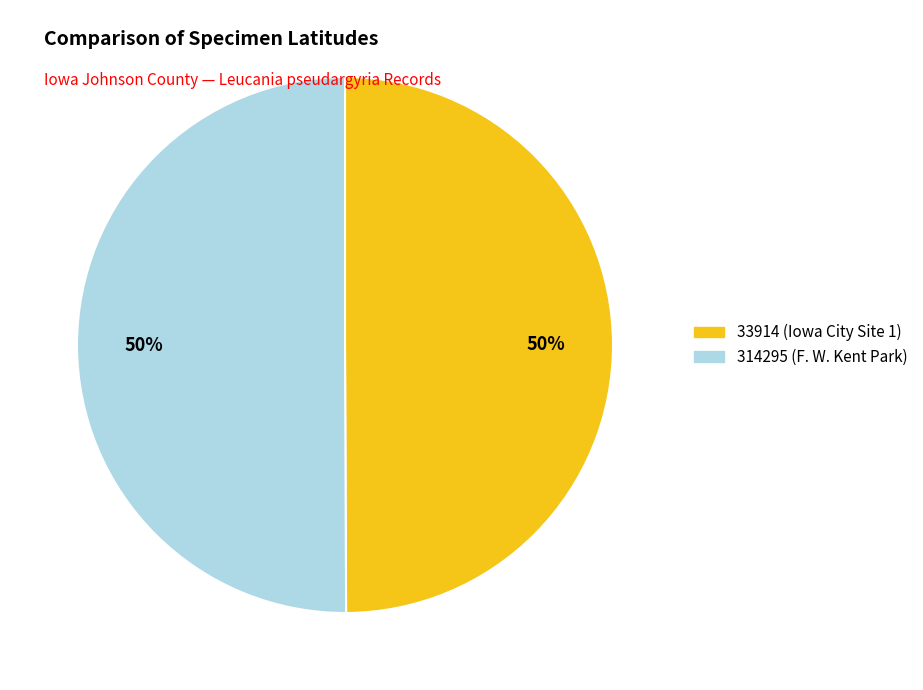

What is the ratio of the value at 33914 (Iowa City Site 1) to the value at 314295 (F. W. Kent Park)?

1.0